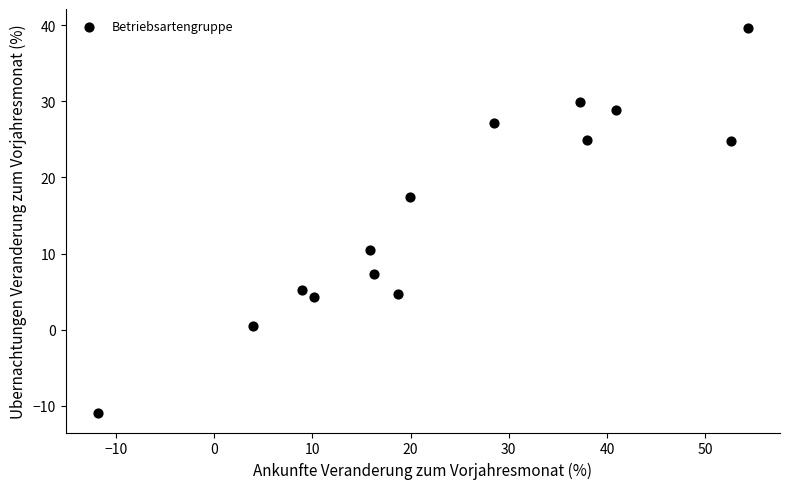

What is the range of Y values (max minus min)?

50.6